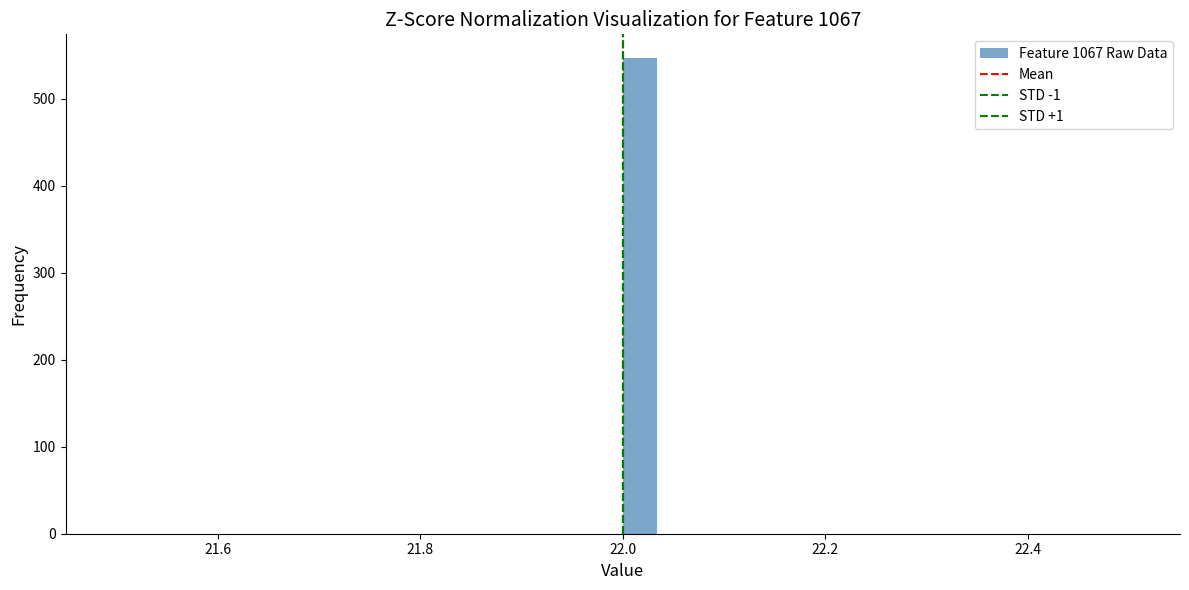

Around what value on the x-axis is the tallest bar? Give the approximate position of its centre, as read against the axis.

22.02